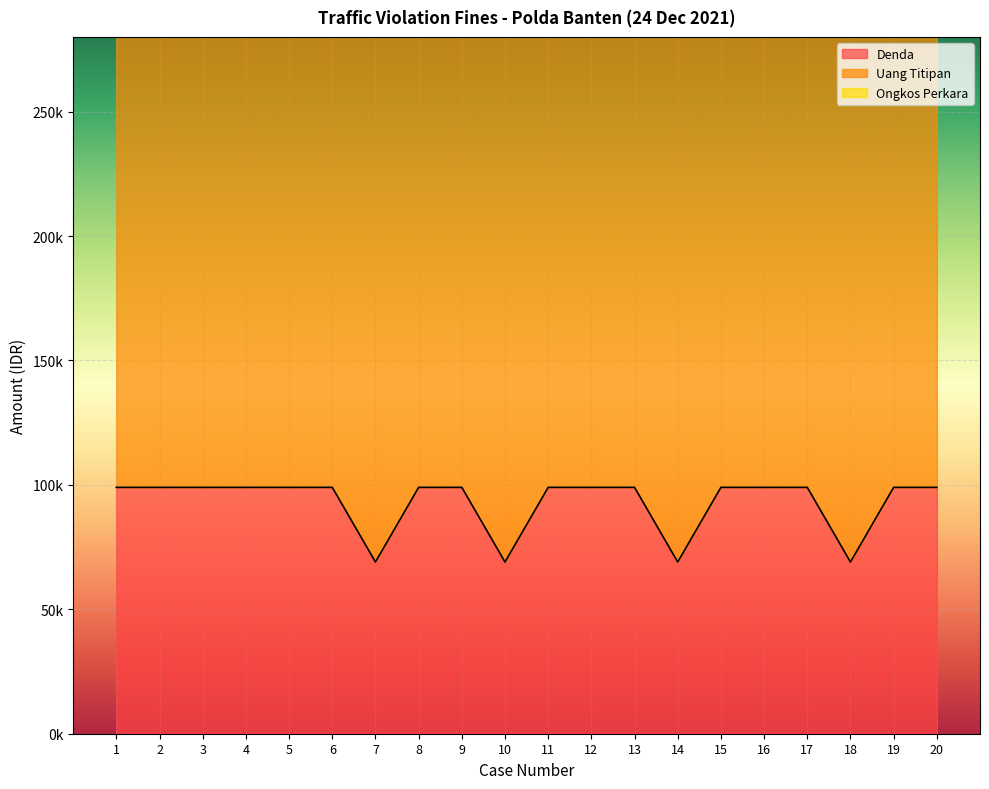

True or false: Denda has a value of 51718 at 17.

False